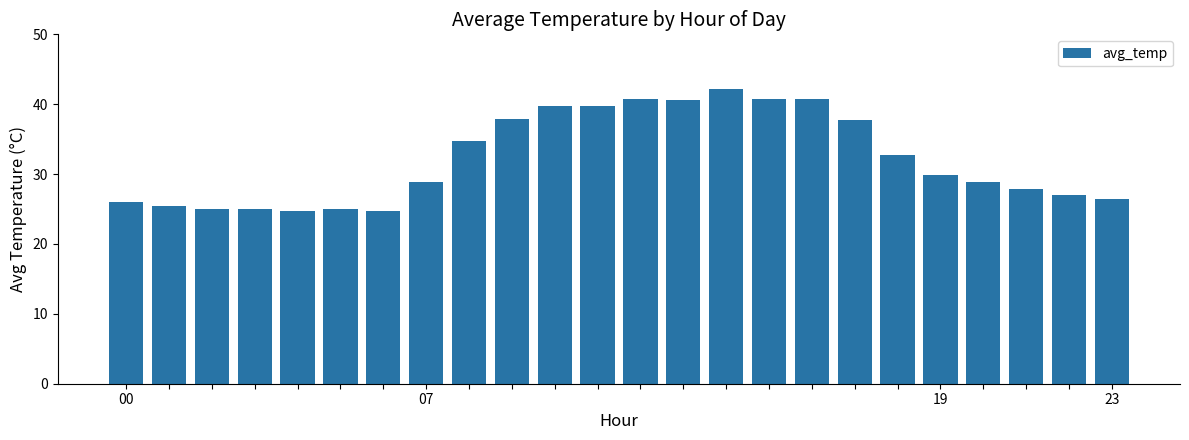

What is the minimum value shown in the chart?

24.8